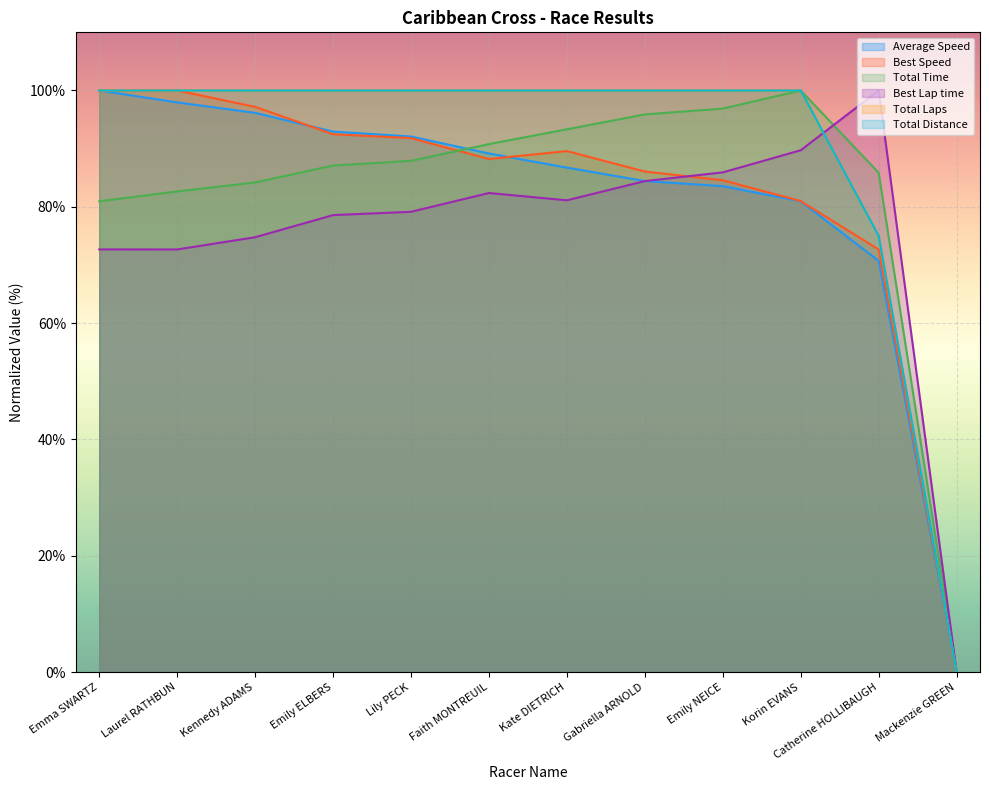

The Total Distance series shows 100.0 at Emma SWARTZ. True or false?

True